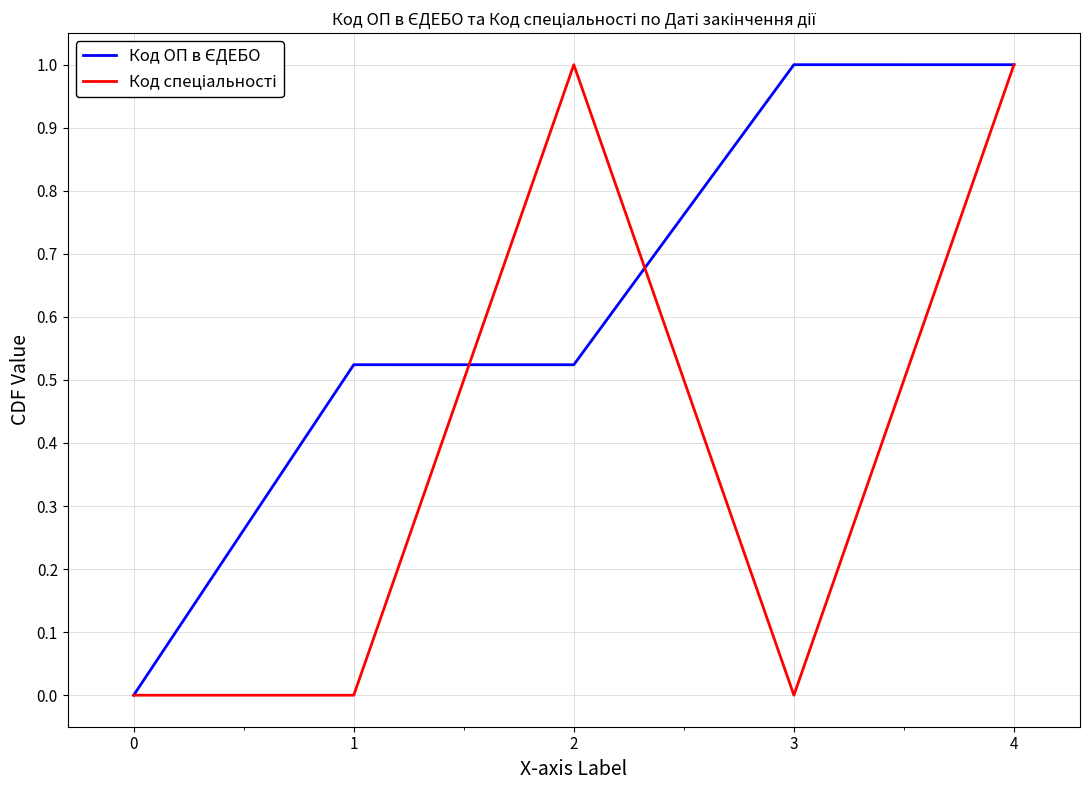

How many distinct data groups are displayed?

2